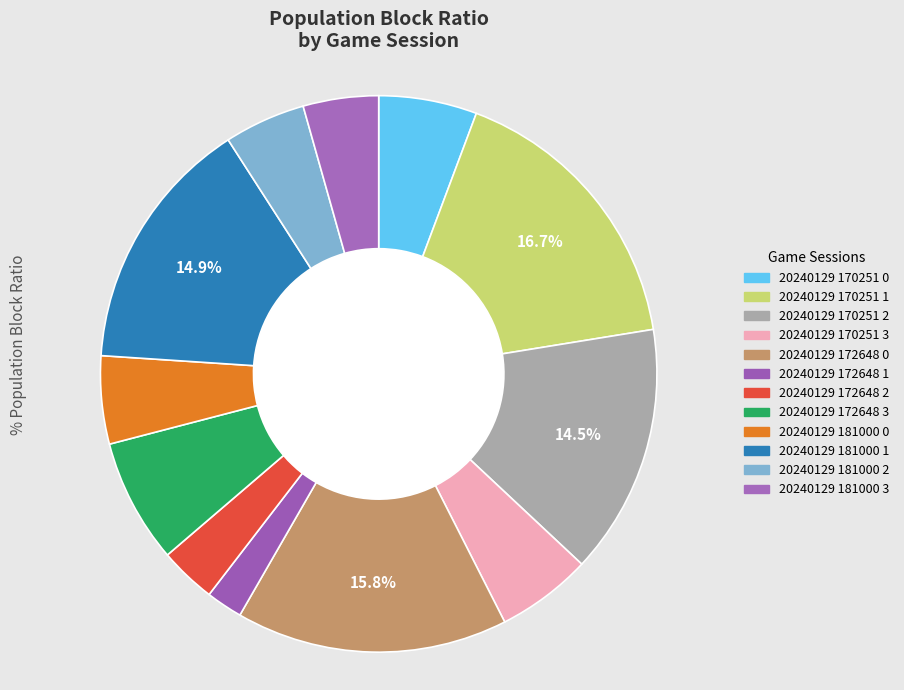

Which slice is the largest?

game_20240129_170251_1